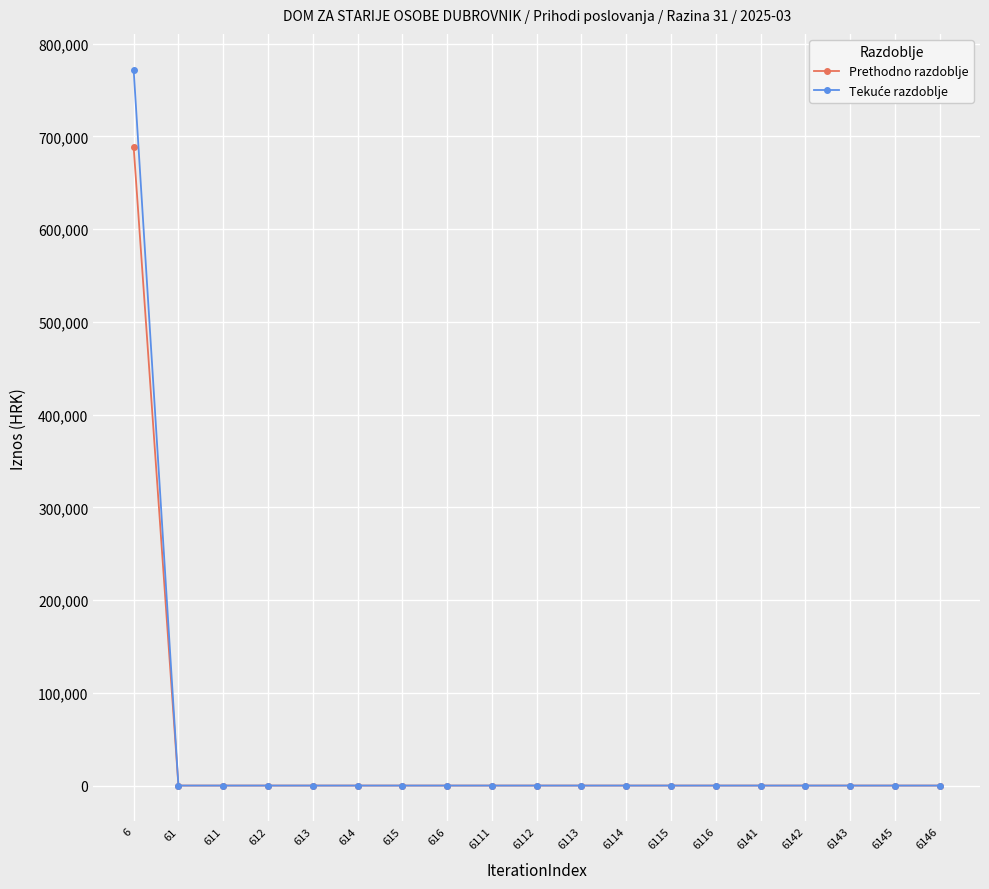

How many lines are shown in the chart?

2